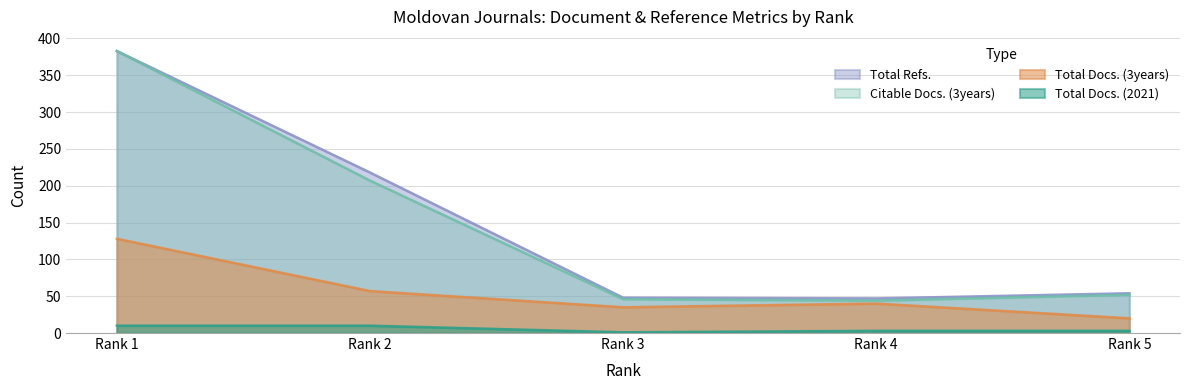

True or false: Total Refs. and Total Docs. (3years) intersect in this chart.

False